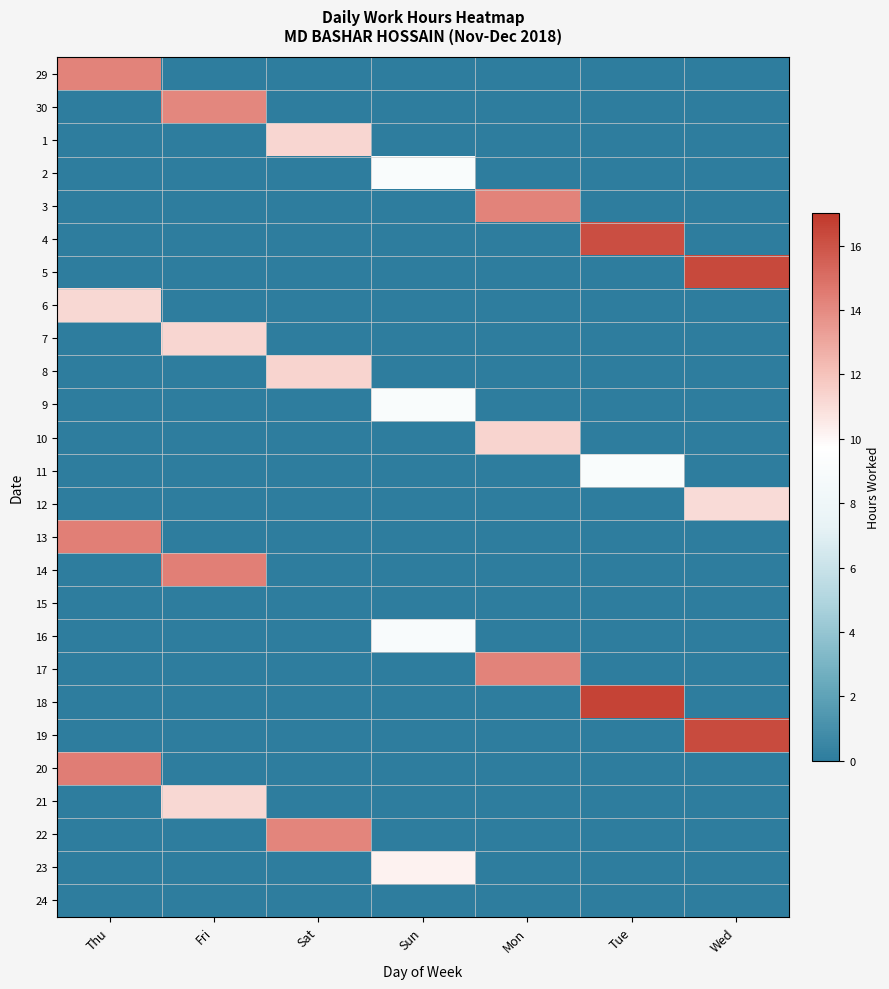

Which series has the largest range (max minus min)?

18